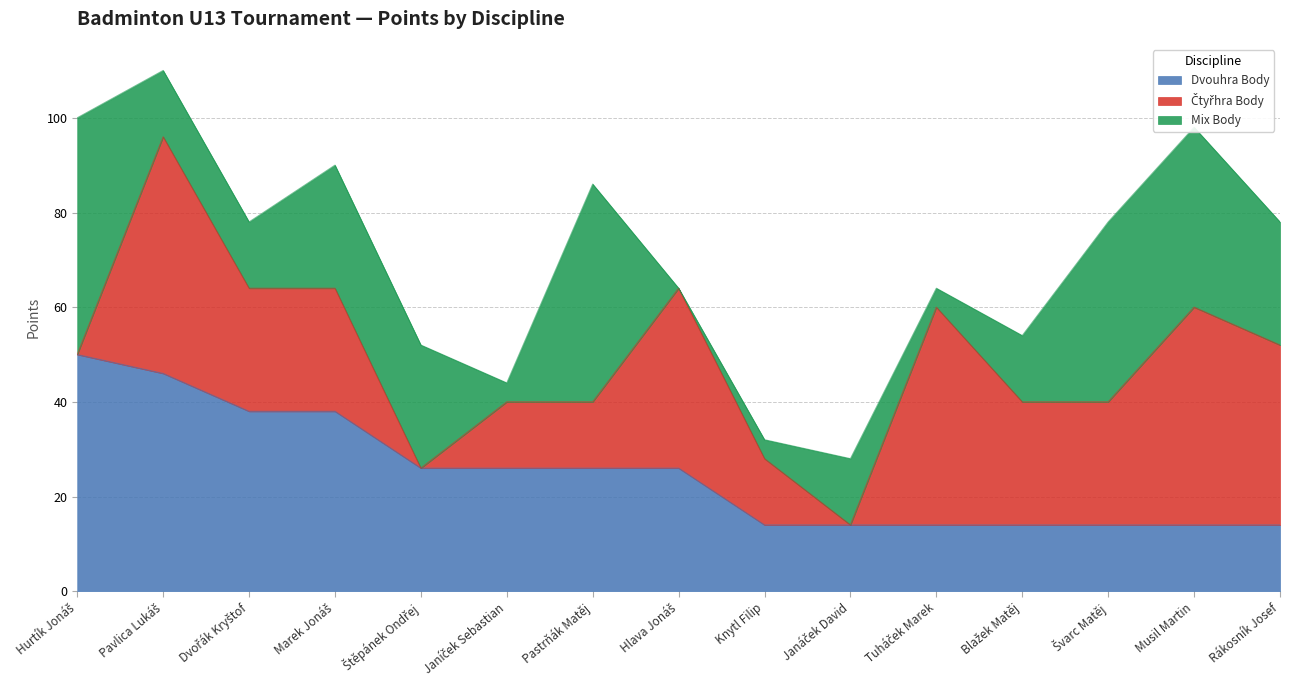

Rank the series by their average value, from lowest to highest.

Mix Body, Čtyřhra Body, Dvouhra Body